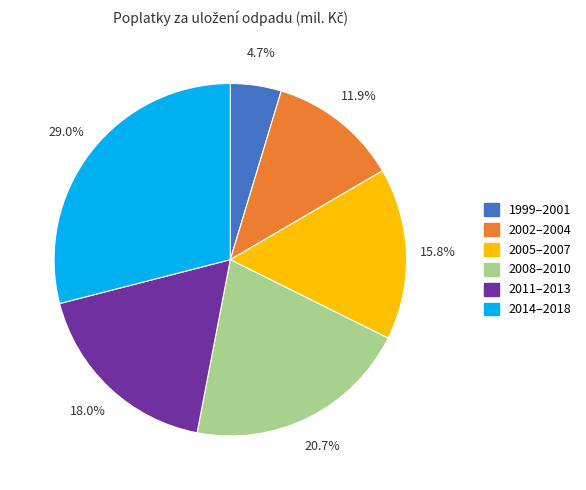

Is there a majority slice in this chart?

No